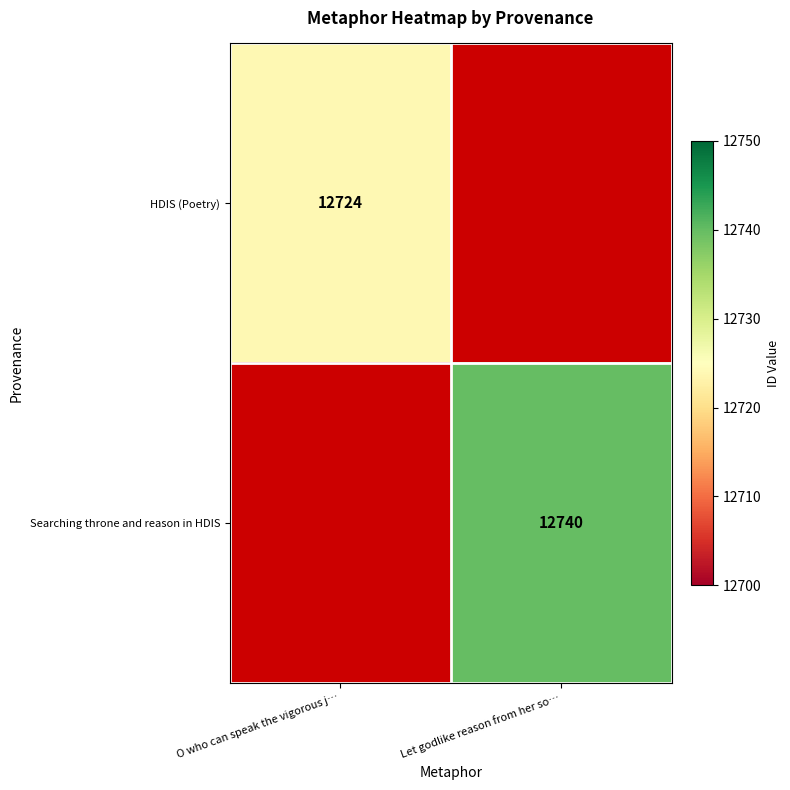

Which has a higher value, Let godlike reason from her so… or O who can speak the vigorous j…?

O who can speak the vigorous j…